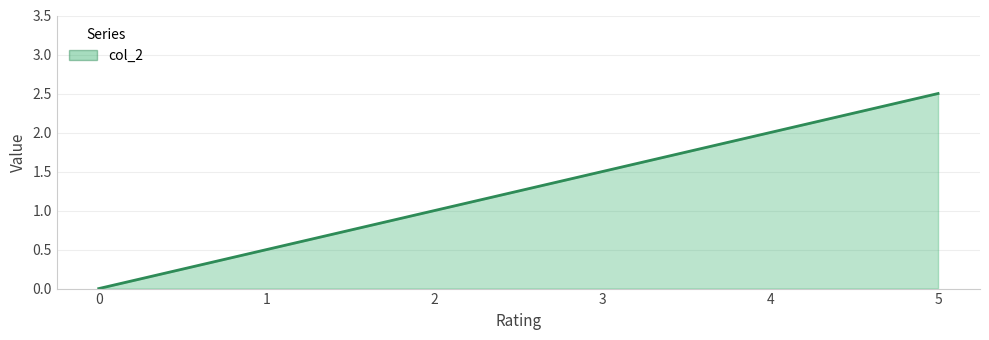

How many lines are shown in the chart?

1